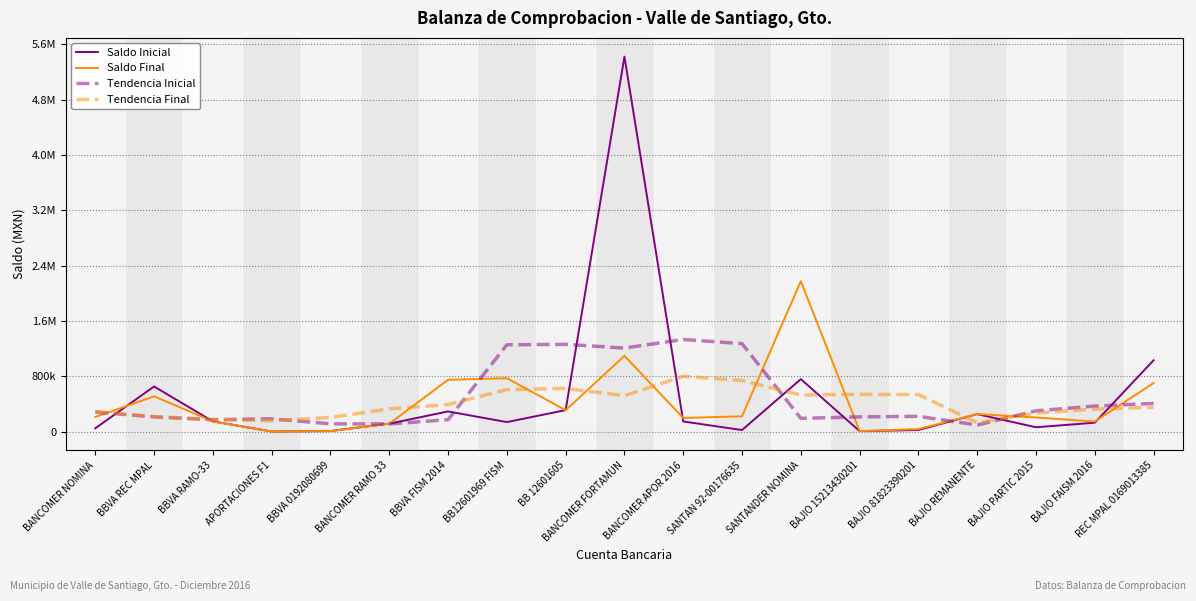

How many times do Tendencia Inicial and Tendencia Final cross each other?

5